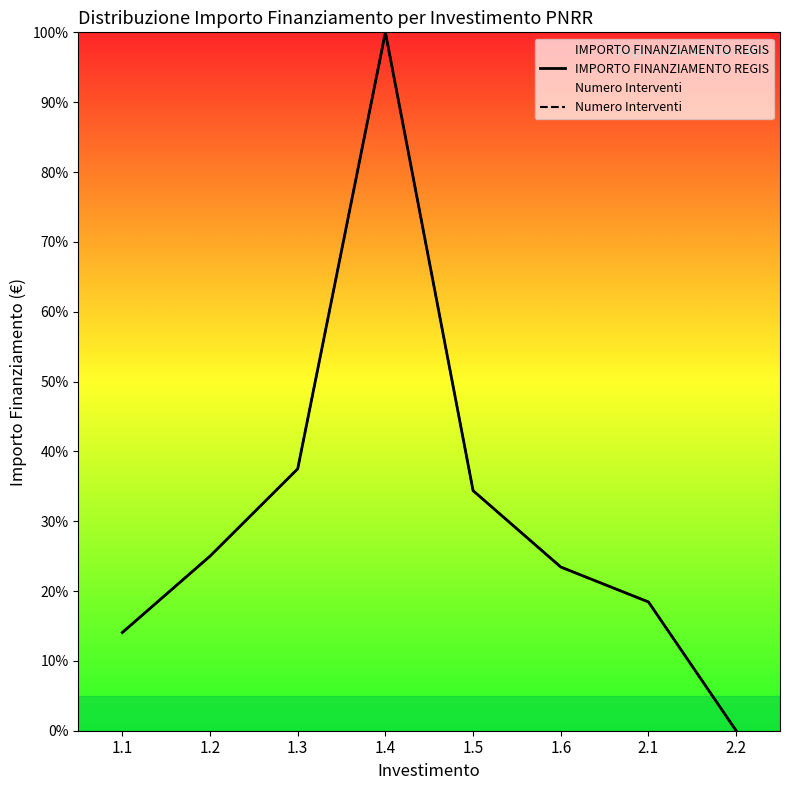

What is the label of the 8th point from the right?

1.1